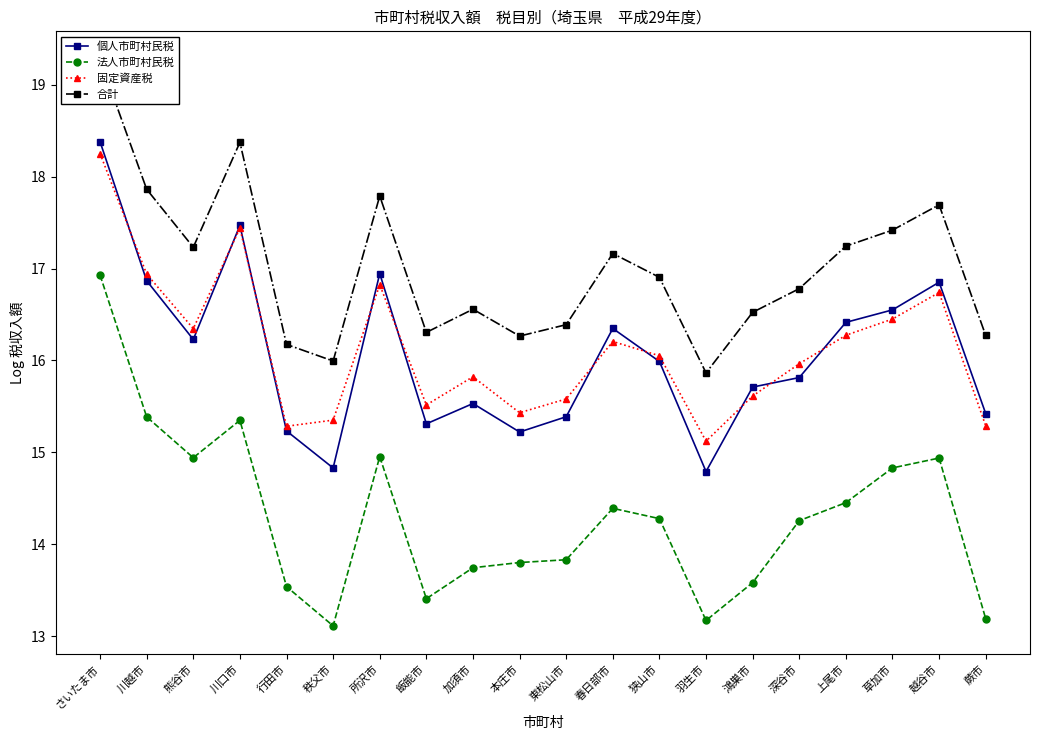

What is the label of the 17th point from the right?

川口市